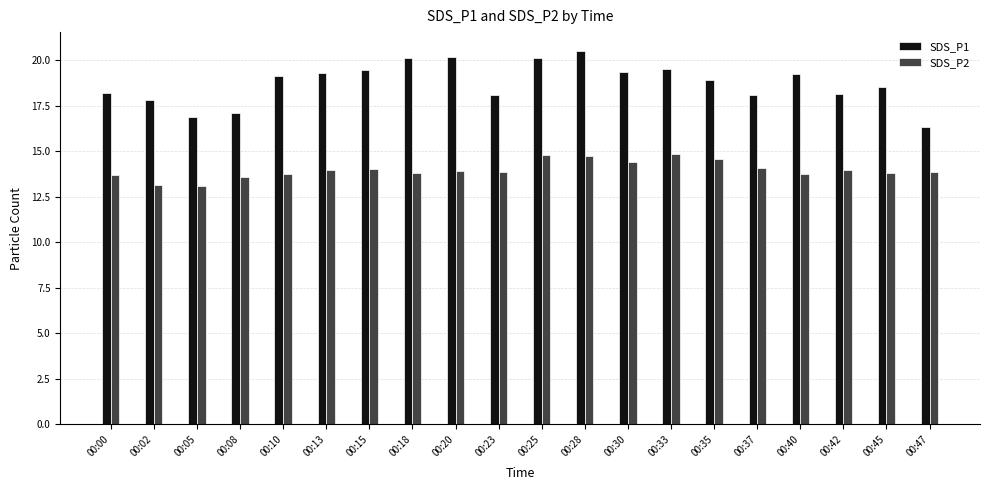

Between 00:25 and 00:33, which series saw the biggest shift?

SDS_P1